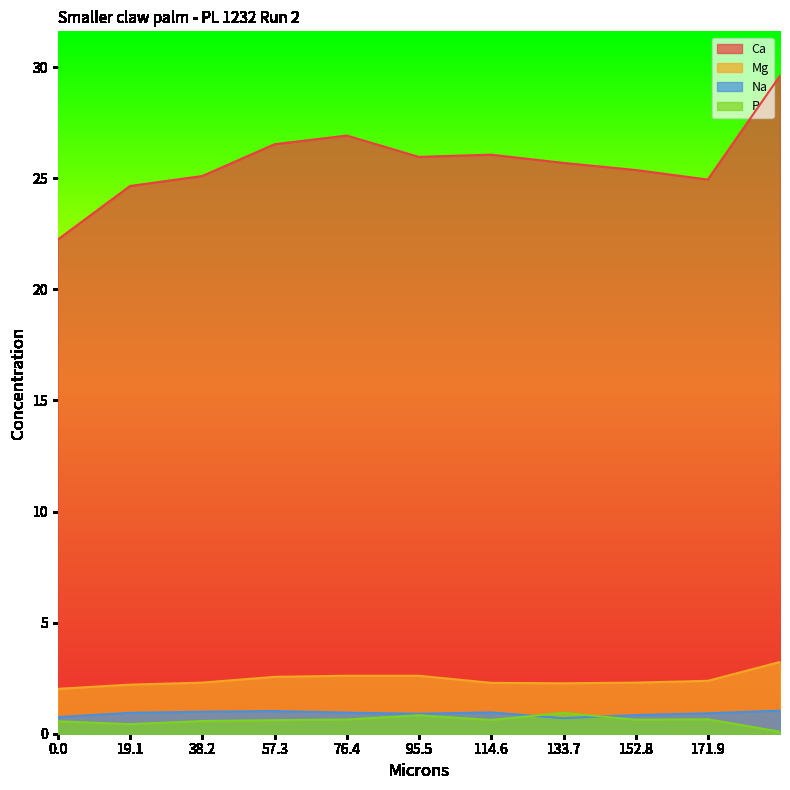

Is it true that Na equals 0.9 at 76.4?

True